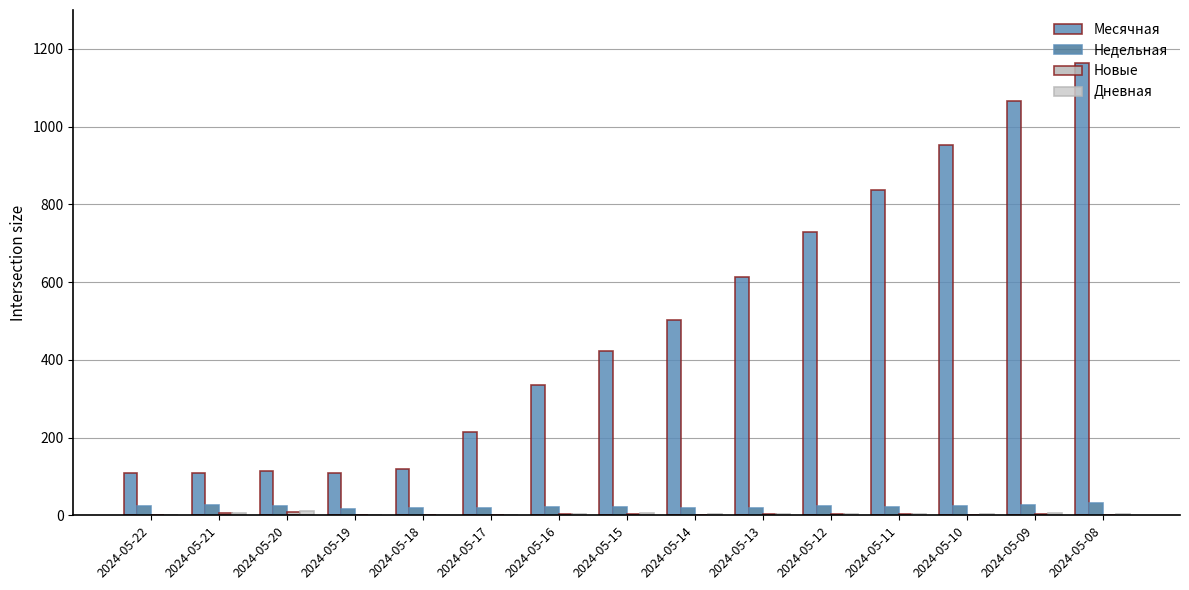

At how many categories does at least one series exceed 347?

8